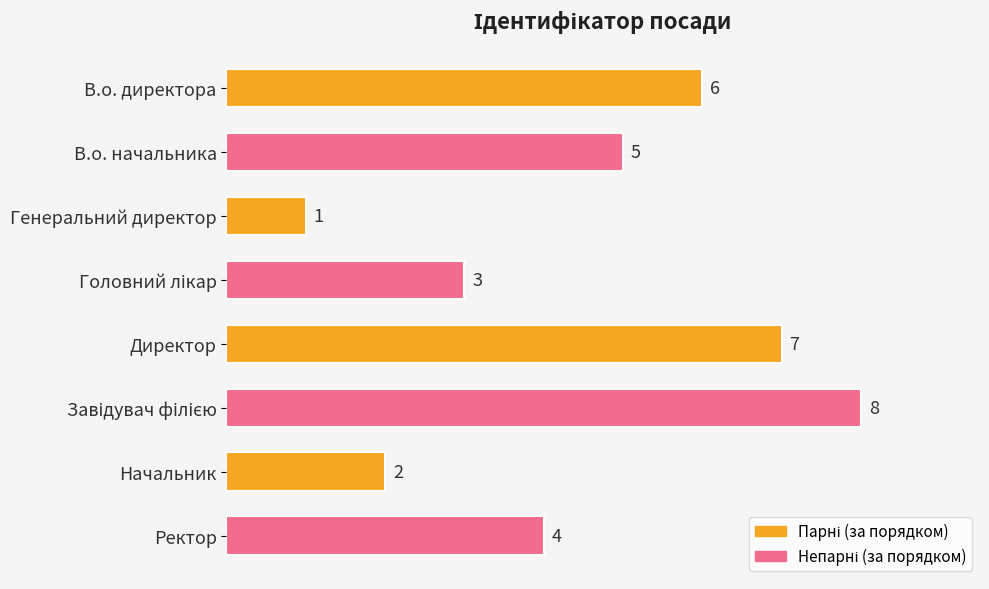

Where is the data nearest to the value 4?

Ректор